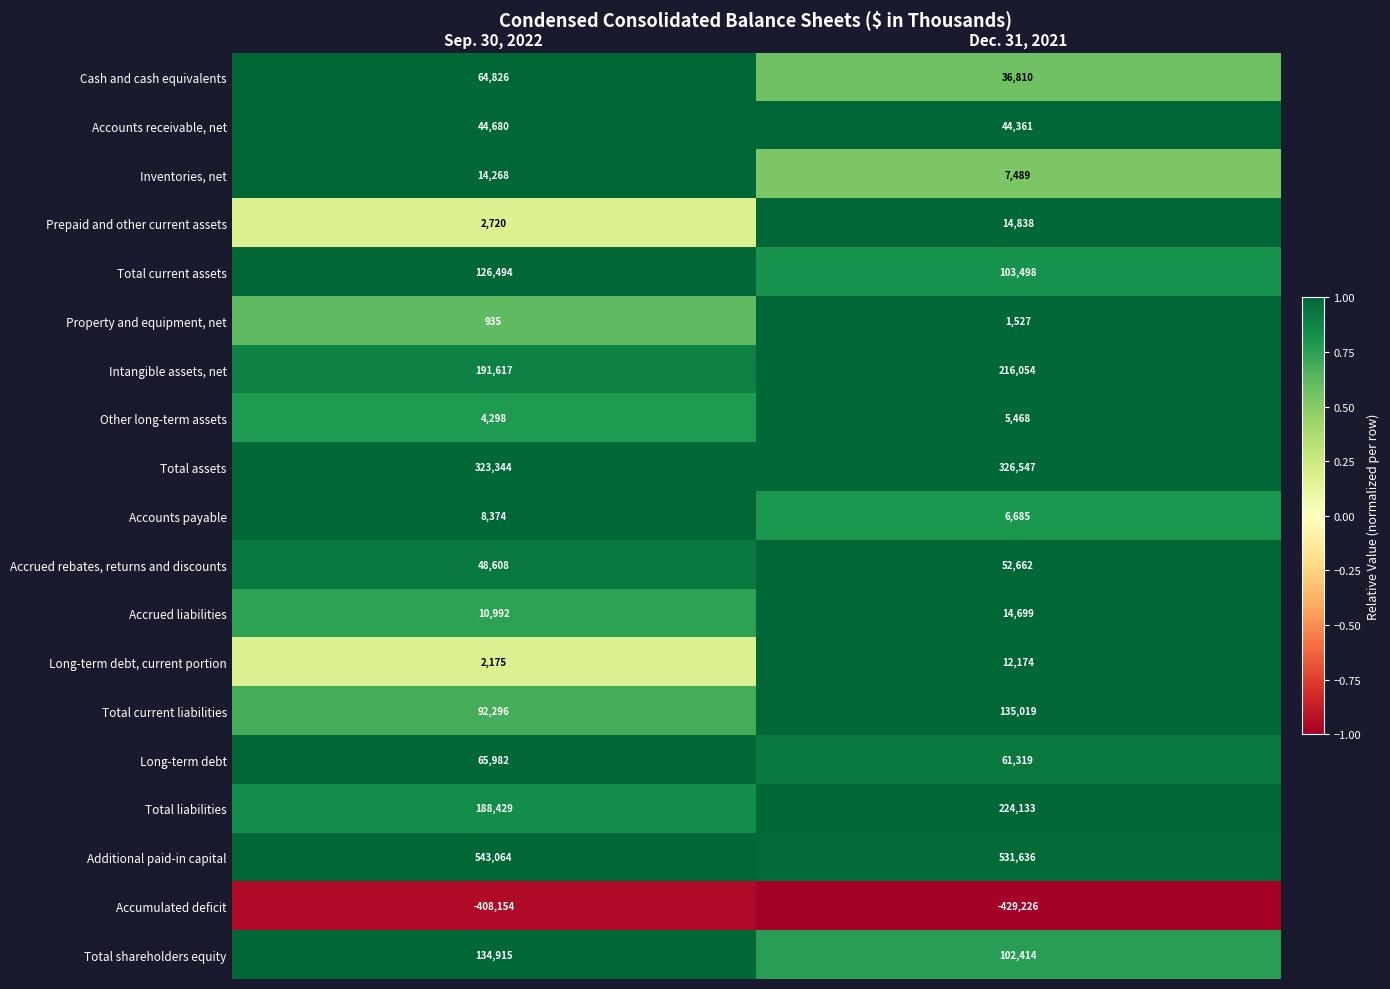

Which category has the highest value across all series?

Sep. 30, 2022